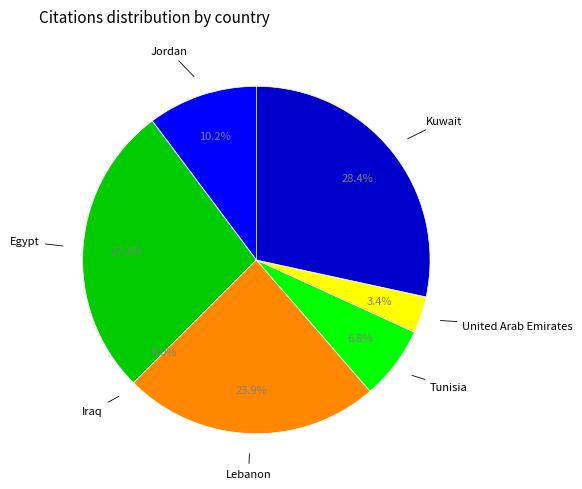

What is the largest slice in the pie chart?

Kuwait